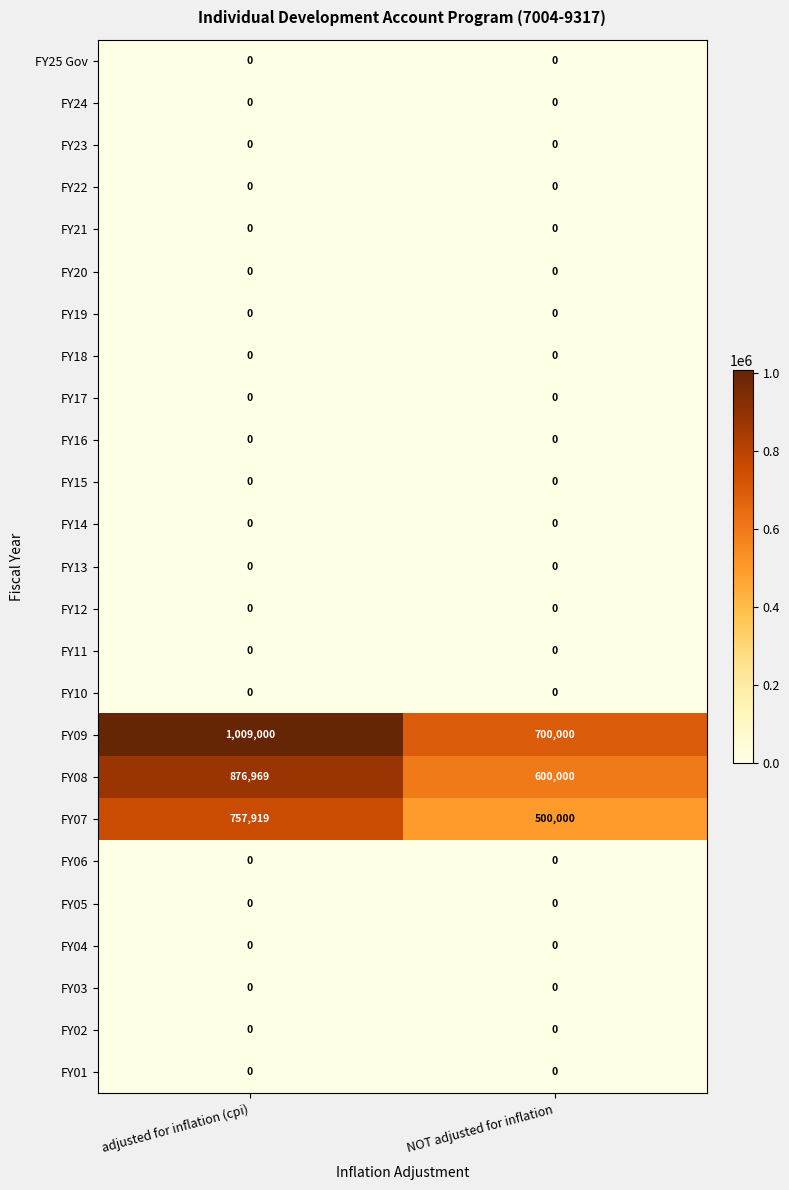

Which series has the widest spread of values?

FY09